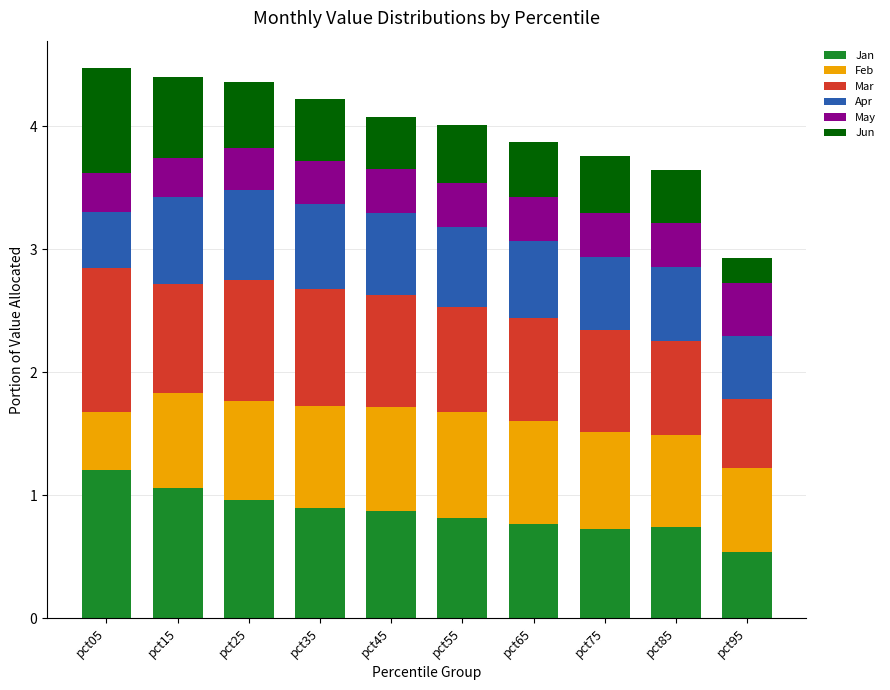

At which label does Jan reach its minimum?

pct95